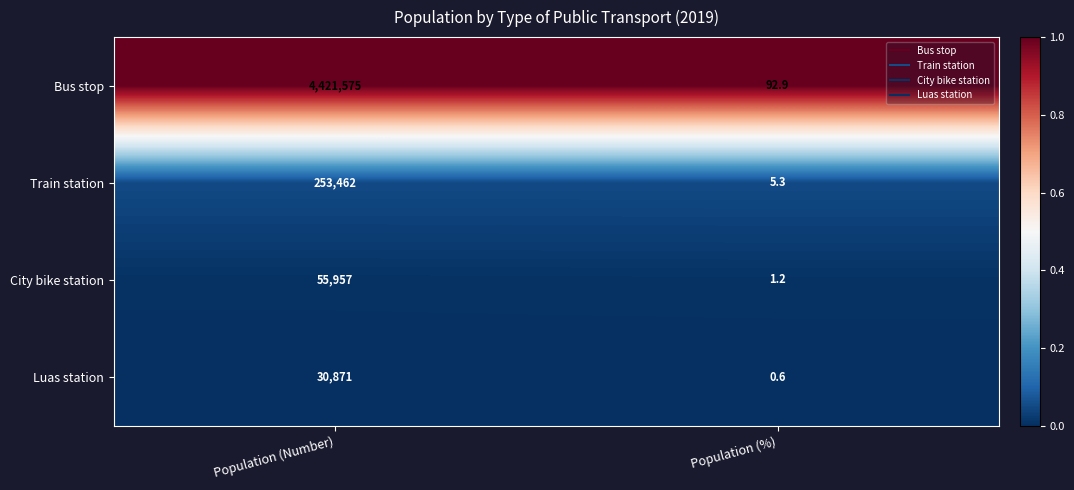

How many data points does each series have?

2